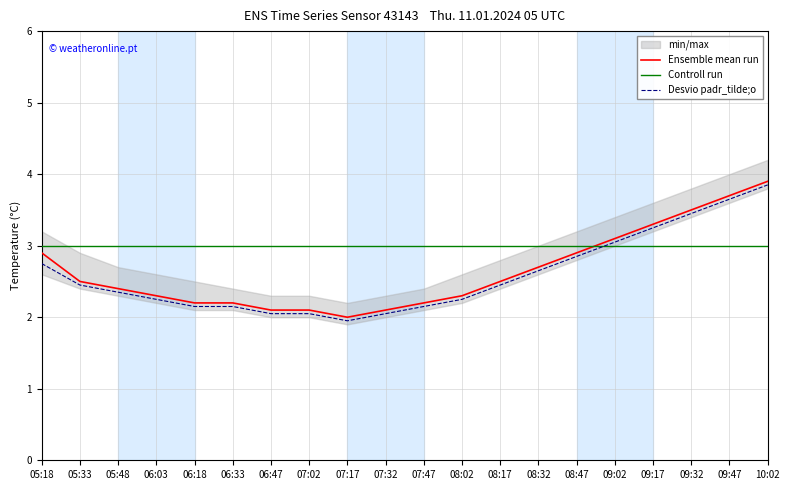

What is the average value of the Ensemble mean run series?

2.6